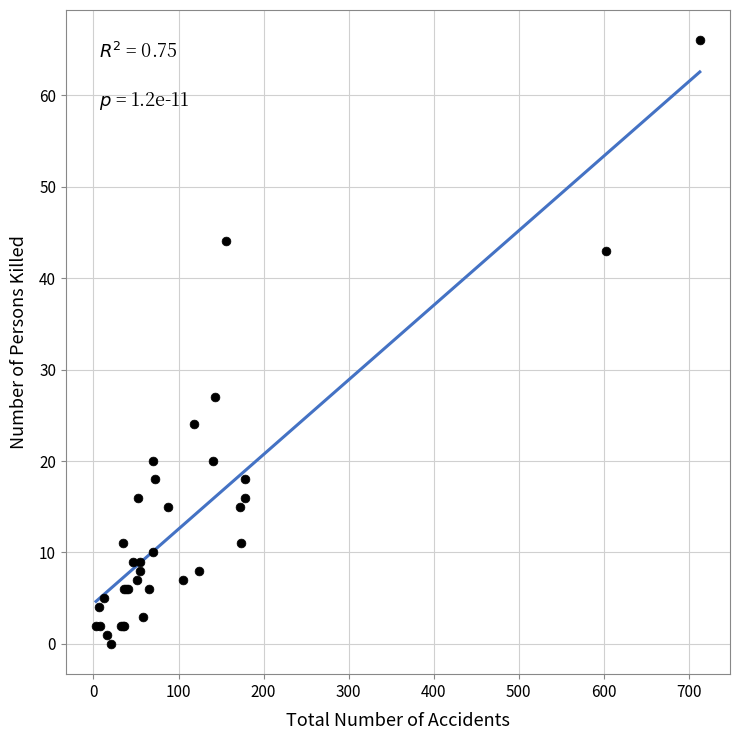

What Y value in the scatter plot is closest to 33?

27